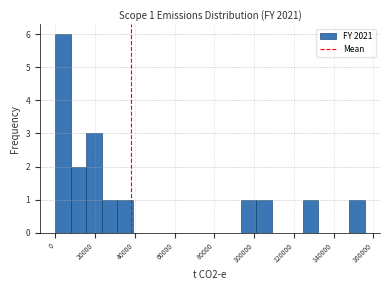

Read against the x-axis, roughly where is the centre of the tallest bar?

4000